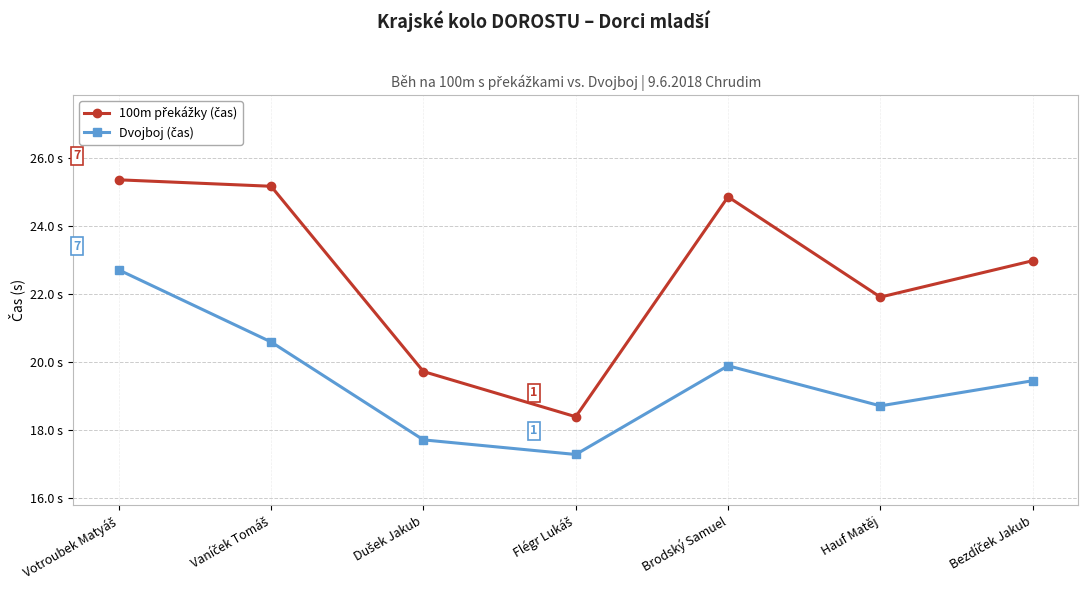

Reading left to right, extract all data points from this chart.

100m překážky (čas): 25.4	25.2	19.7	18.4	24.9	21.9	23.0
Dvojboj (čas): 22.7	20.6	17.7	17.3	19.9	18.7	19.4